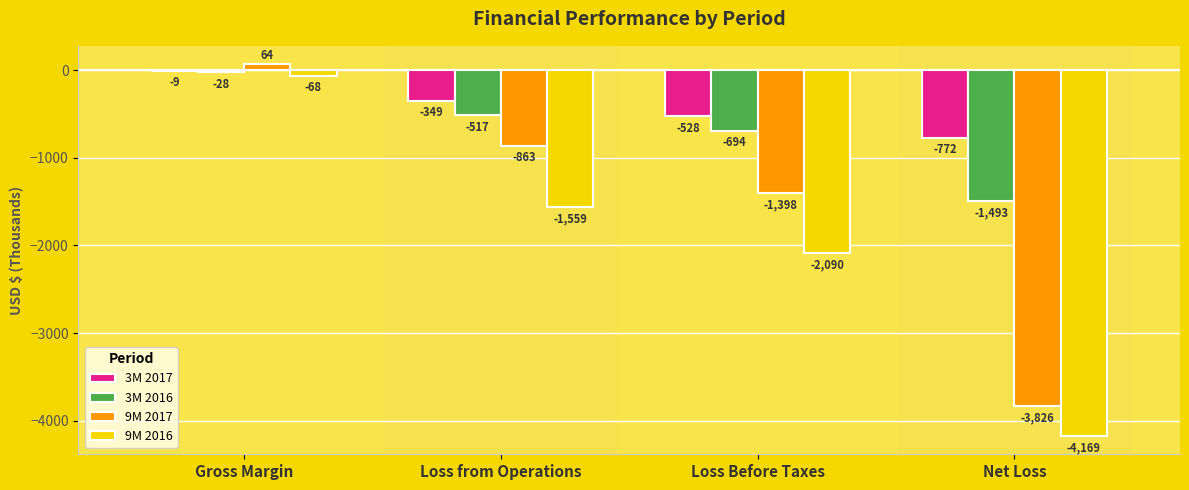

Reading left to right, what are all the values shown in this chart?

3M 2017: Gross Margin=-9	Loss from Operations=-349	Loss Before Taxes=-528	Net Loss=-772
3M 2016: Gross Margin=-28	Loss from Operations=-517	Loss Before Taxes=-694	Net Loss=-1493
9M 2017: Gross Margin=64	Loss from Operations=-863	Loss Before Taxes=-1398	Net Loss=-3826
9M 2016: Gross Margin=-68	Loss from Operations=-1559	Loss Before Taxes=-2090	Net Loss=-4169